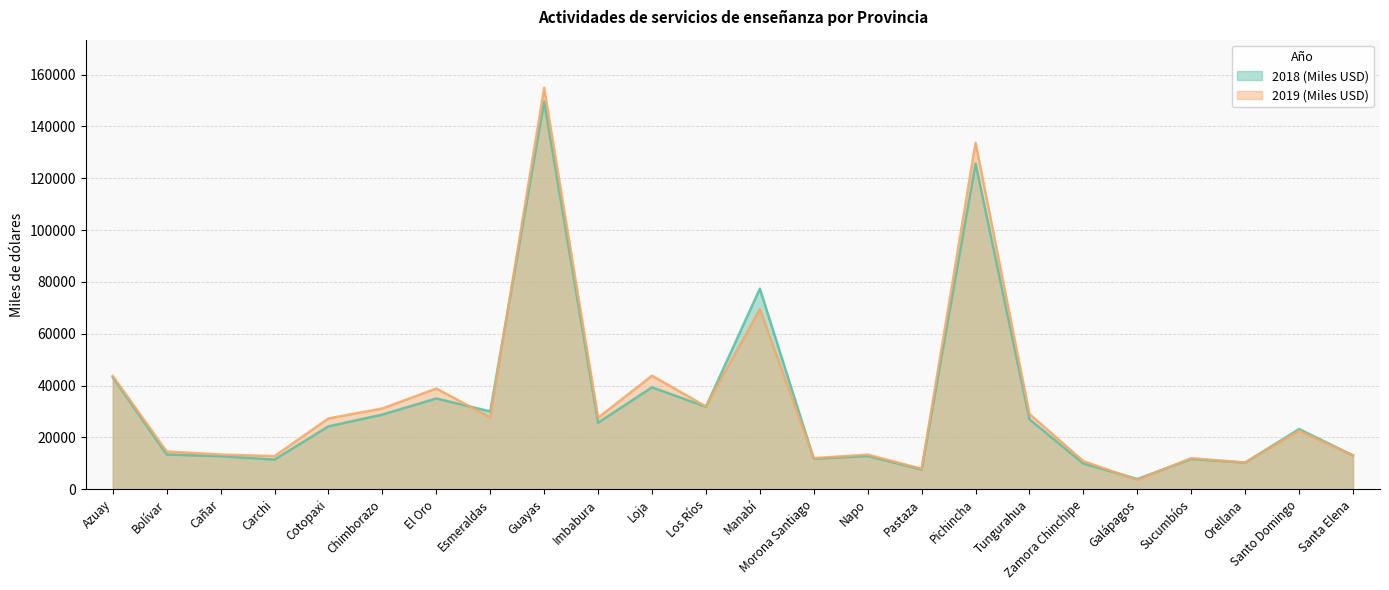

What position from the left is Esmeraldas?

8